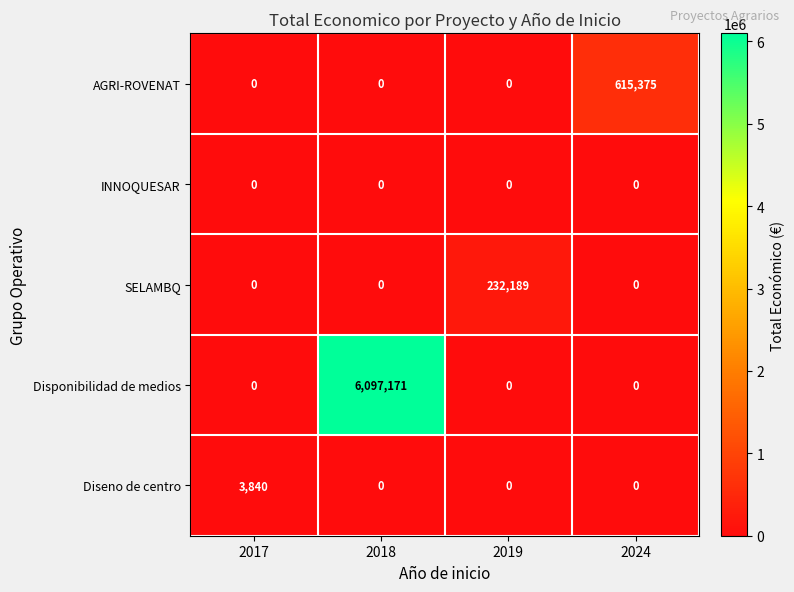

What is the spread (max minus min) of values at 2024?

615375